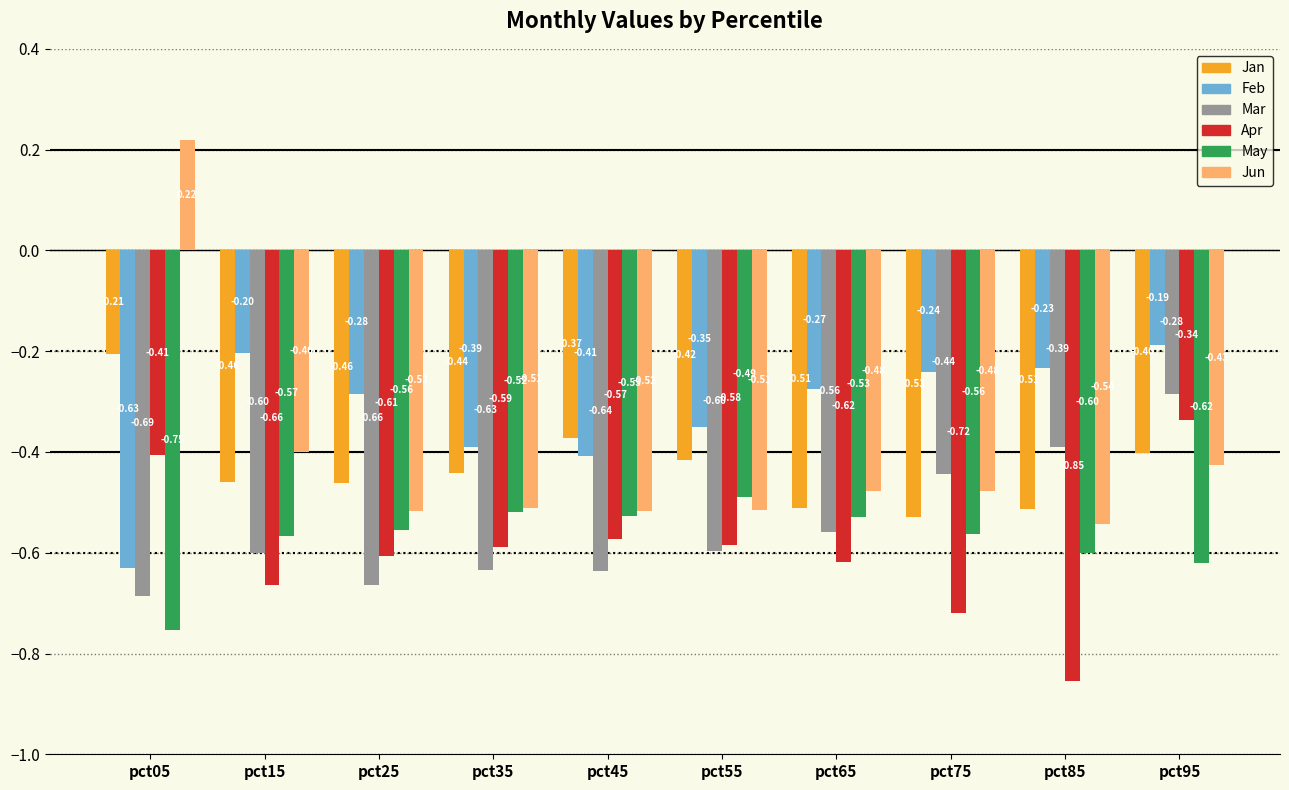

At how many categories does at least one series exceed 0?

1